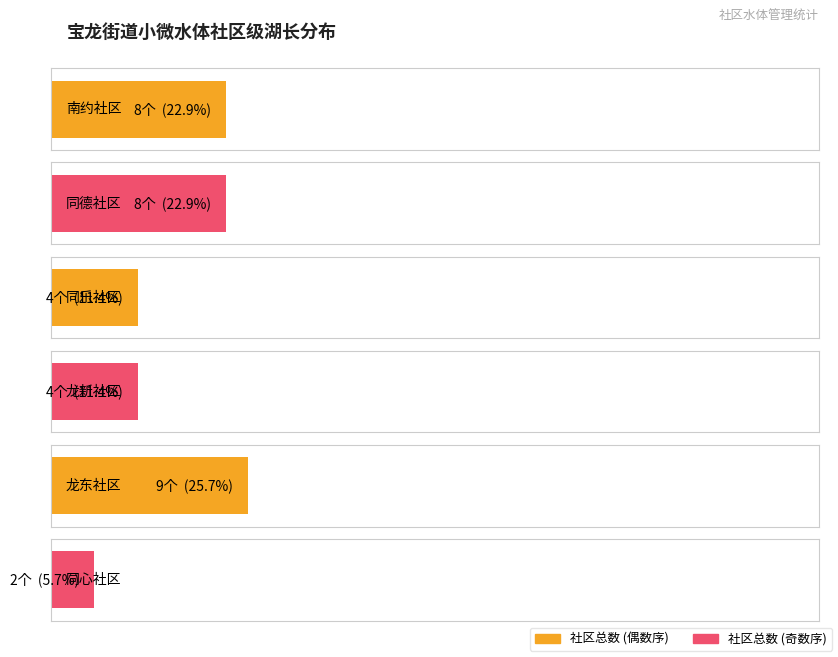

Reading right to left, extract all data points from this chart.

南约社区: 1=8	0=8
同德社区: 1=8	0=8
同乐社区: 1=4	0=4
龙新社区: 1=4	0=4
龙东社区: 1=9	0=9
同心社区: 1=2	0=2